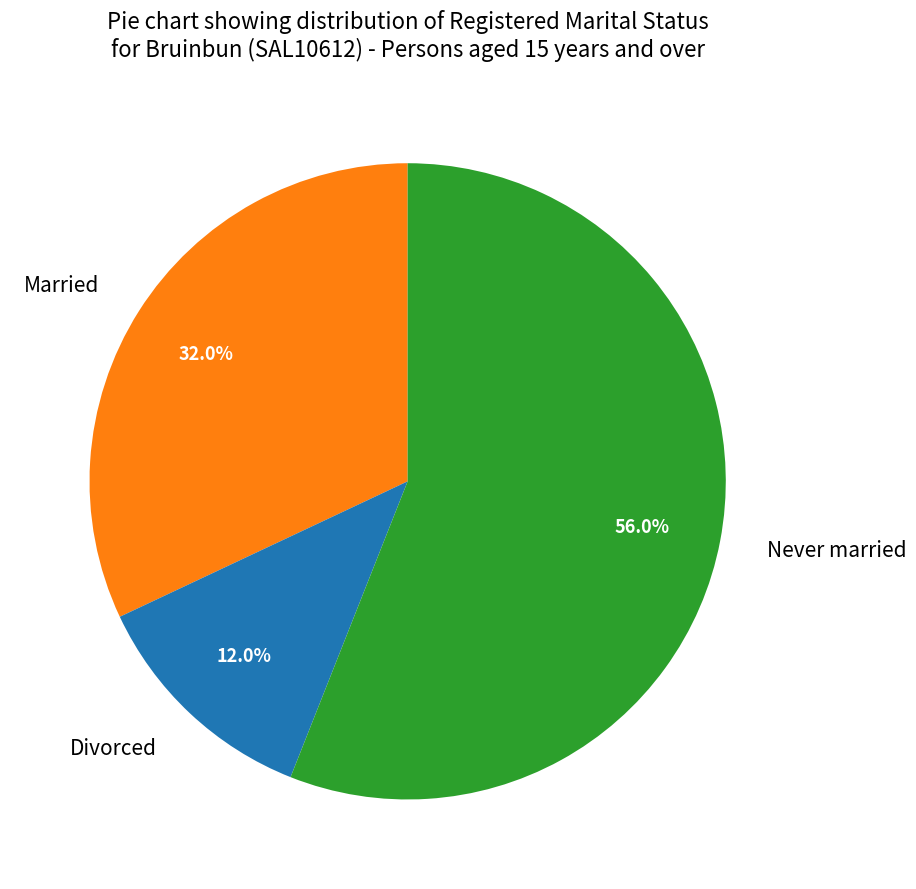

Which slice represents more than half of the pie?

Never married